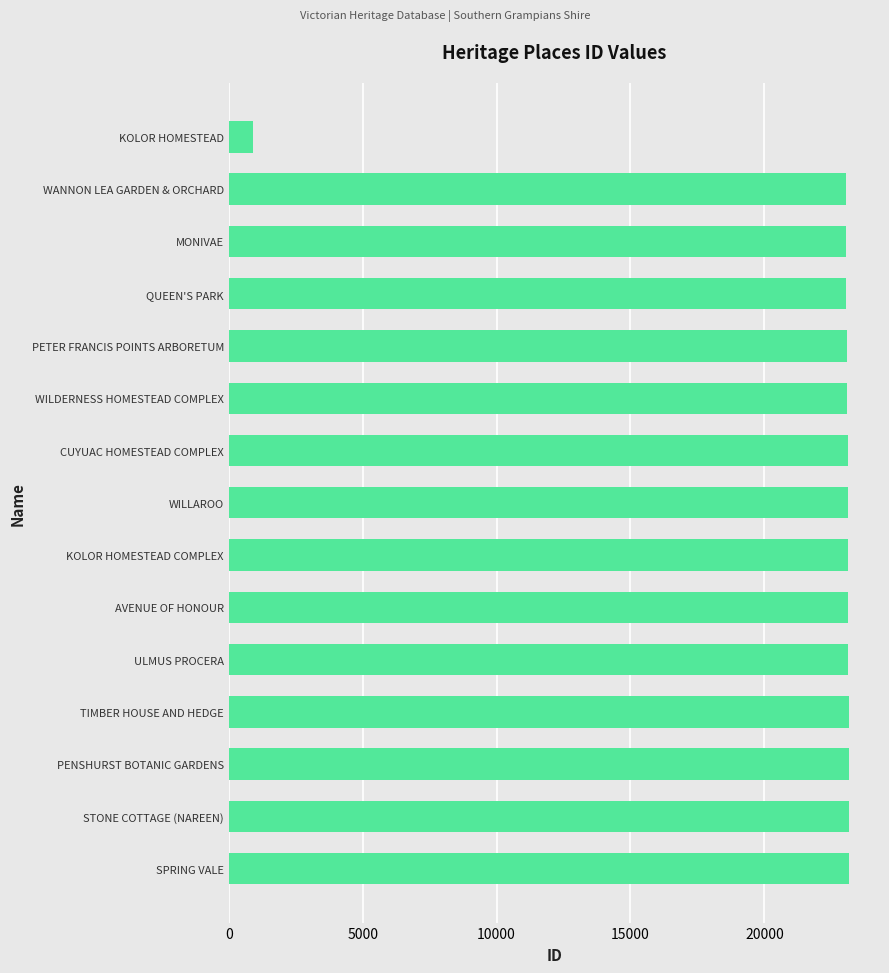

What is the sum of all values?

324528